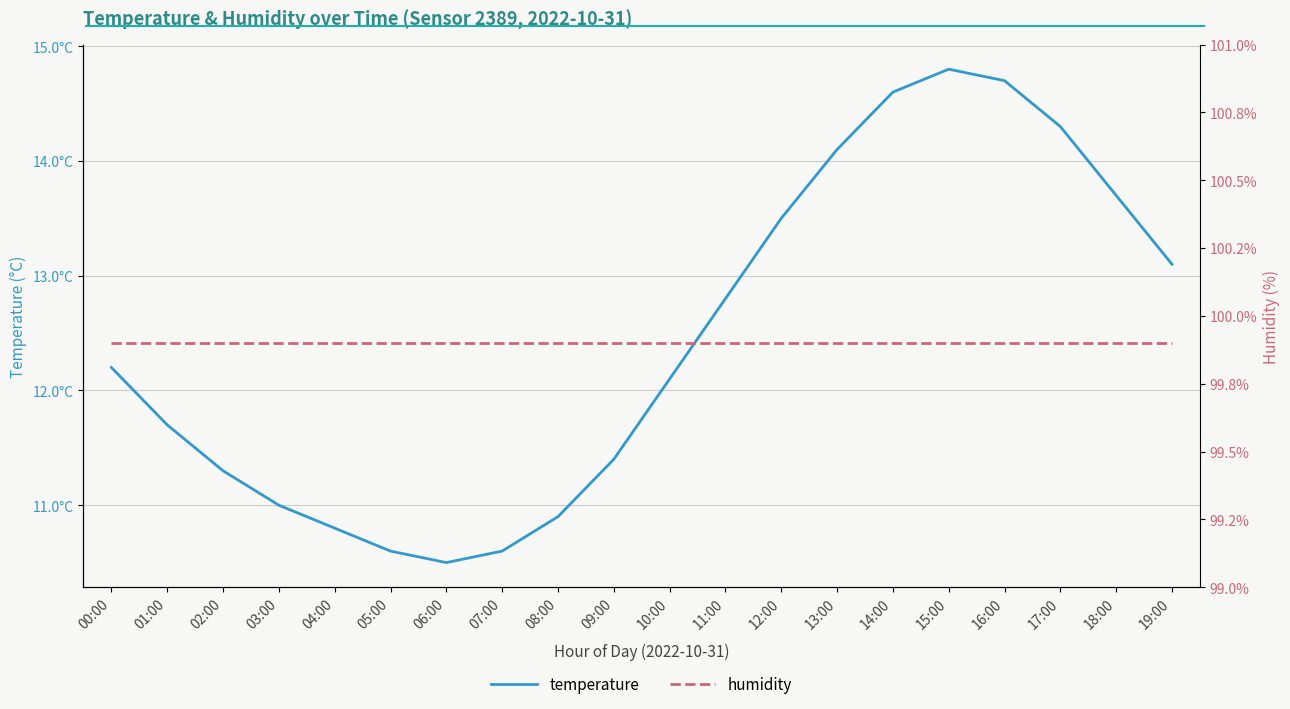

Reading left to right, extract all data points from this chart.

temperature: 00:00=12.2	01:00=11.7	02:00=11.3	03:00=11.0	04:00=10.8	05:00=10.6	06:00=10.5	07:00=10.6	08:00=10.9	09:00=11.4	10:00=12.1	11:00=12.8	12:00=13.5	13:00=14.1	14:00=14.6	15:00=14.8	16:00=14.7	17:00=14.3	18:00=13.7	19:00=13.1
humidity: 00:00=99.9	01:00=99.9	02:00=99.9	03:00=99.9	04:00=99.9	05:00=99.9	06:00=99.9	07:00=99.9	08:00=99.9	09:00=99.9	10:00=99.9	11:00=99.9	12:00=99.9	13:00=99.9	14:00=99.9	15:00=99.9	16:00=99.9	17:00=99.9	18:00=99.9	19:00=99.9